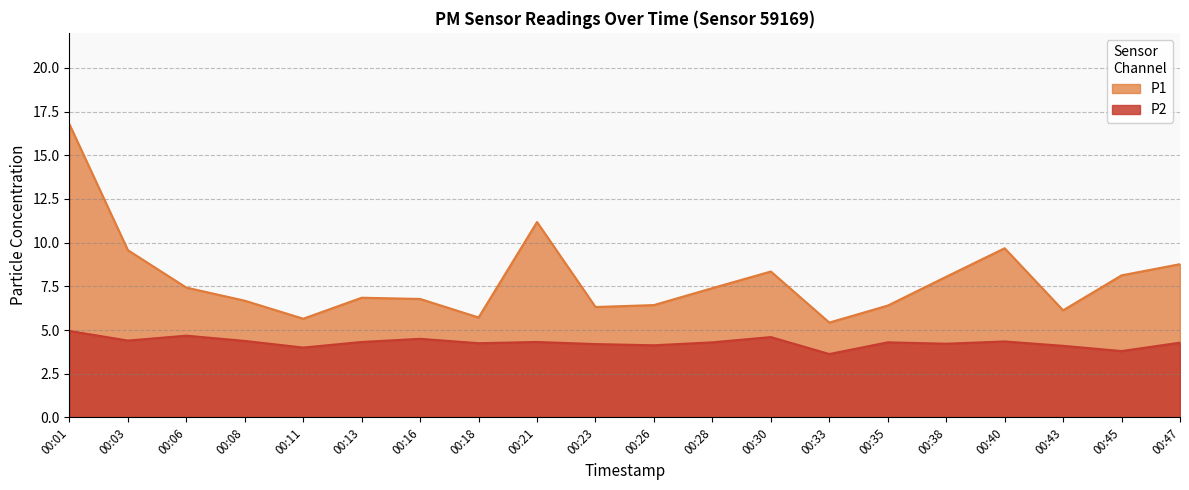

True or false: P1 and P2 cross at least once.

False